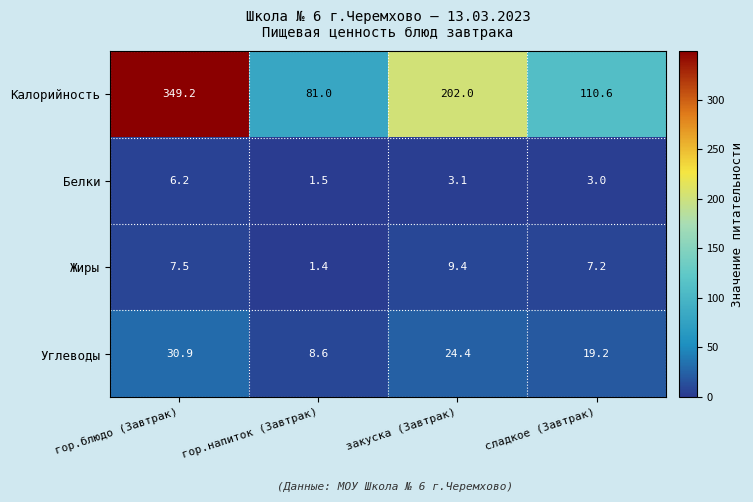

Reading left to right, extract all data points from this chart.

Калорийность: 349.2	81.0	202.0	110.6
Белки: 6.2	1.5	3.1	3.0
Жиры: 7.5	1.4	9.4	7.2
Углеводы: 30.9	8.6	24.4	19.2